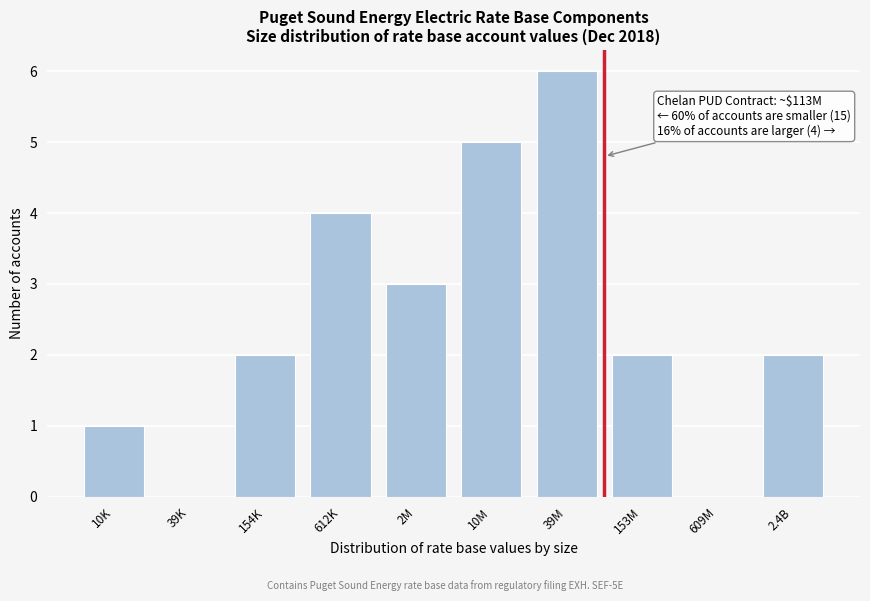

Reading left to right, extract all data points from this chart.

10K=1	39K=0	154K=2	612K=4	2M=3	10M=5	39M=6	153M=2	609M=0	2.4B=2